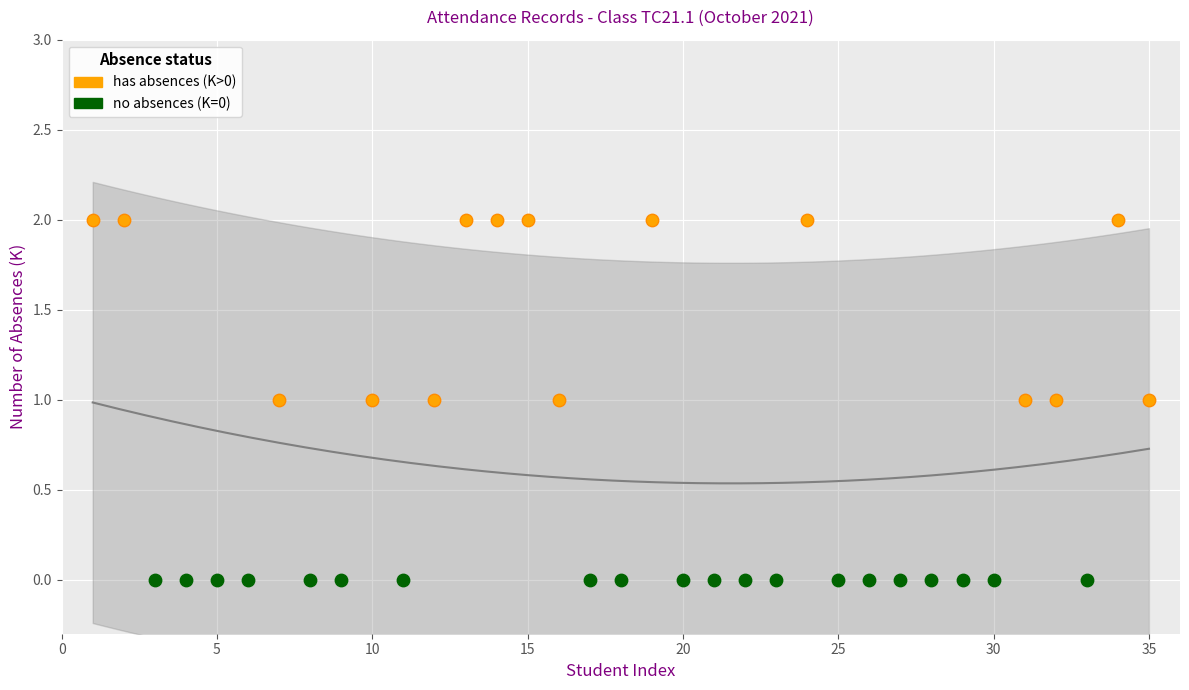

Which series contains the highest Y value?

has absences (K>0)